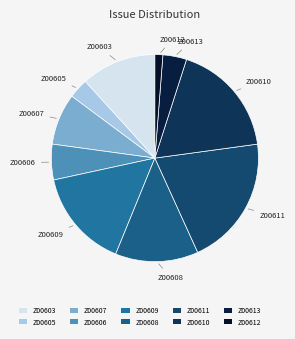

True or false: Z00611 accounts for 20% of the total.

True